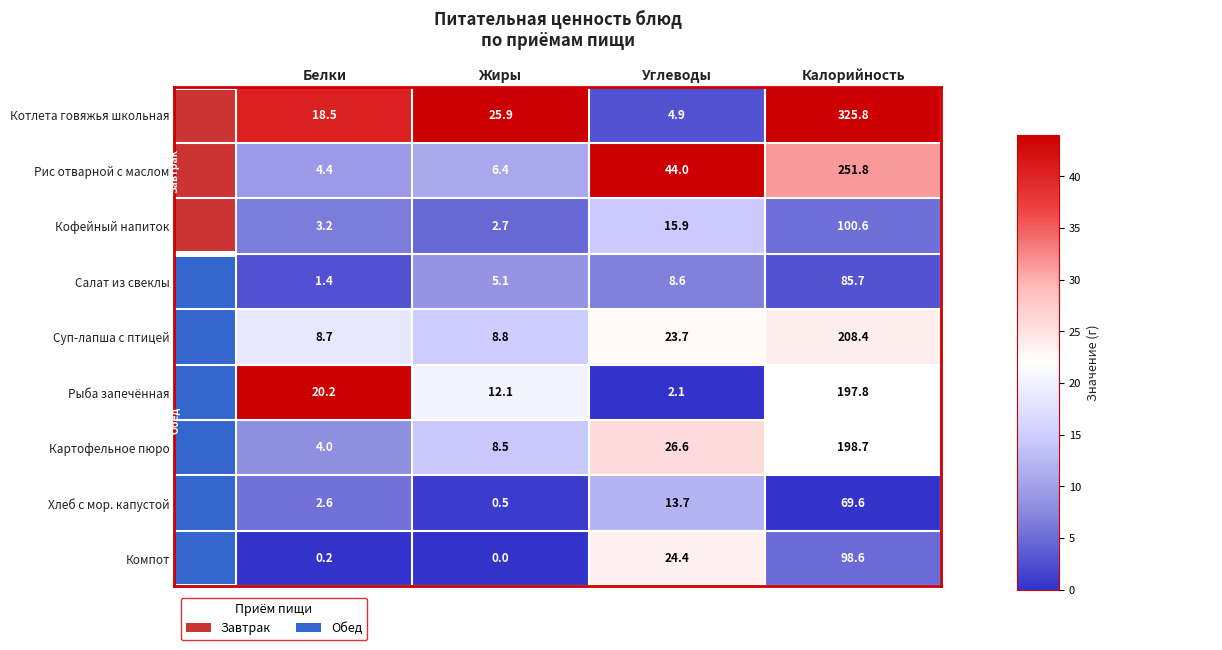

Which has a higher value, Белки or Углеводы?

Белки